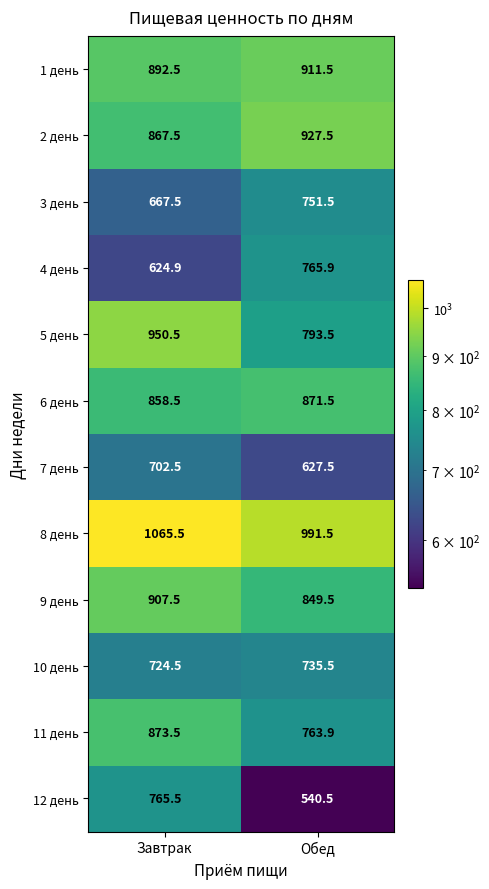

What is the difference between the maximum and minimum values in the 4 день series?

141.0